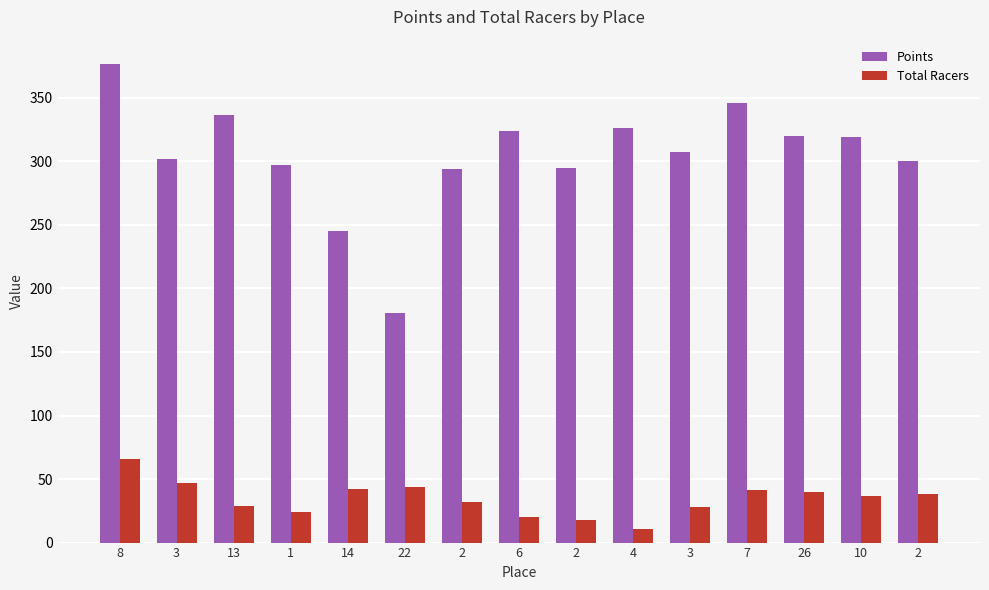

What are all the series names shown in the legend?

Points, Total Racers